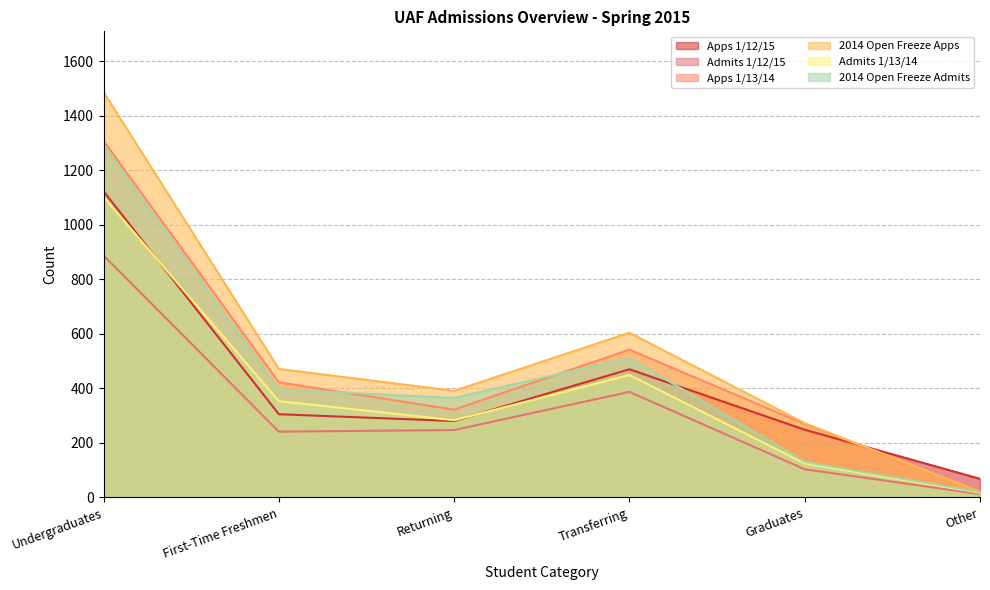

True or false: Admits 1/12/15 and 2014 Open Freeze Apps intersect in this chart.

False